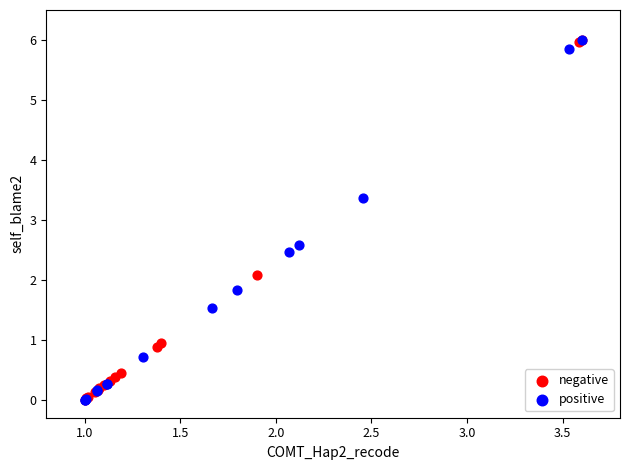

What are all the series names shown in the legend?

negative, positive